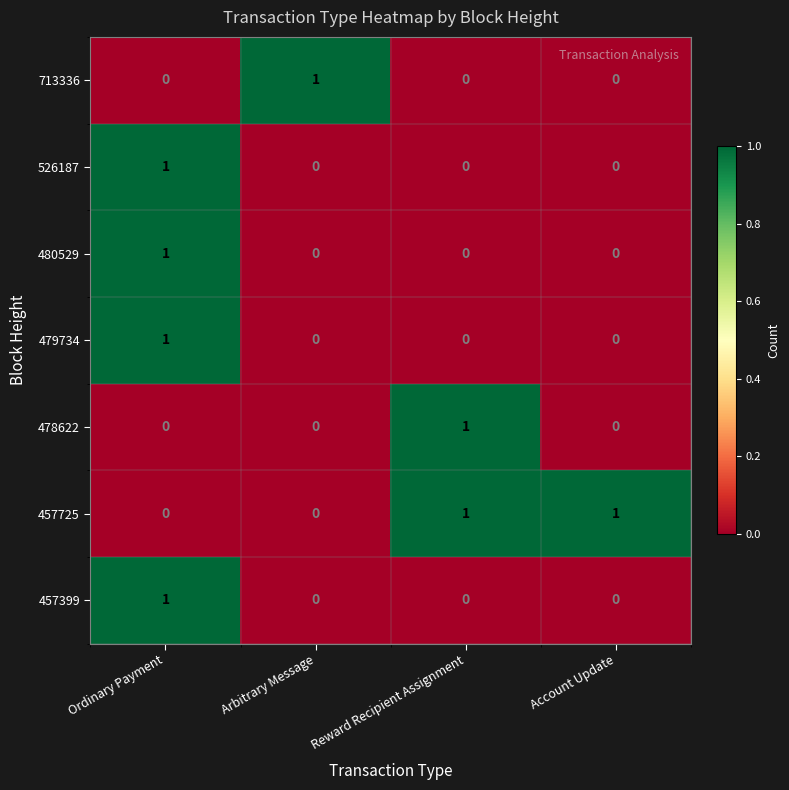

True or false: 526187 has a value of -1 at Reward Recipient Assignment.

False